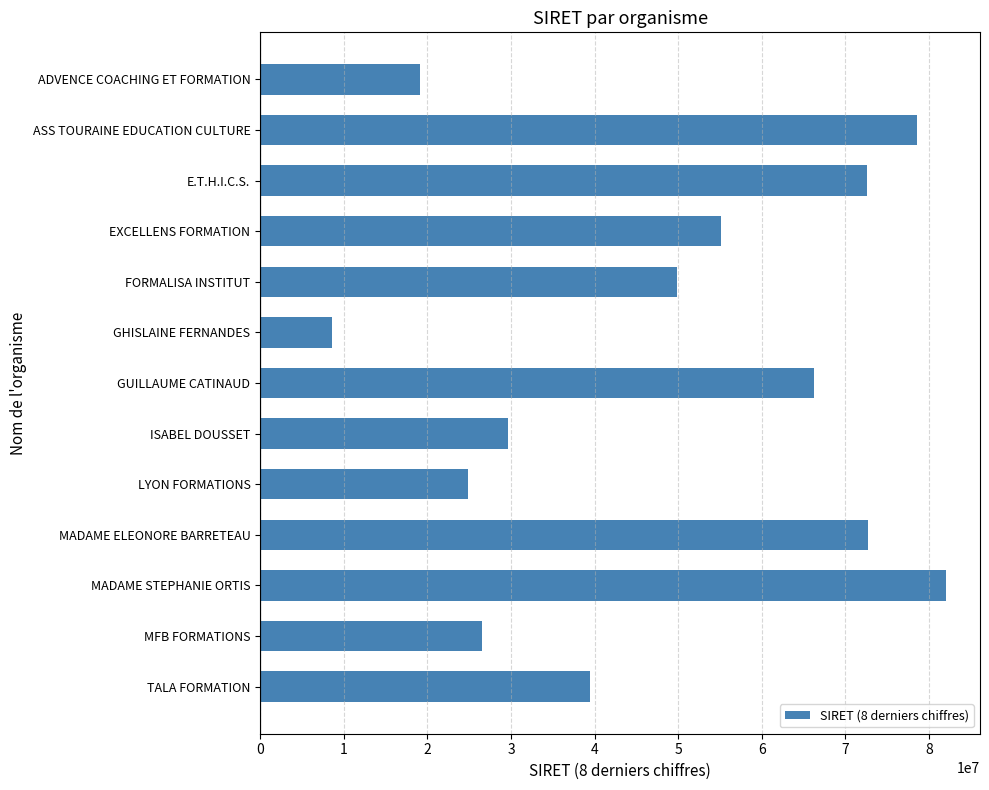

Approximately how many times larger is the value at LYON FORMATIONS compared to FORMALISA INSTITUT?

0.5